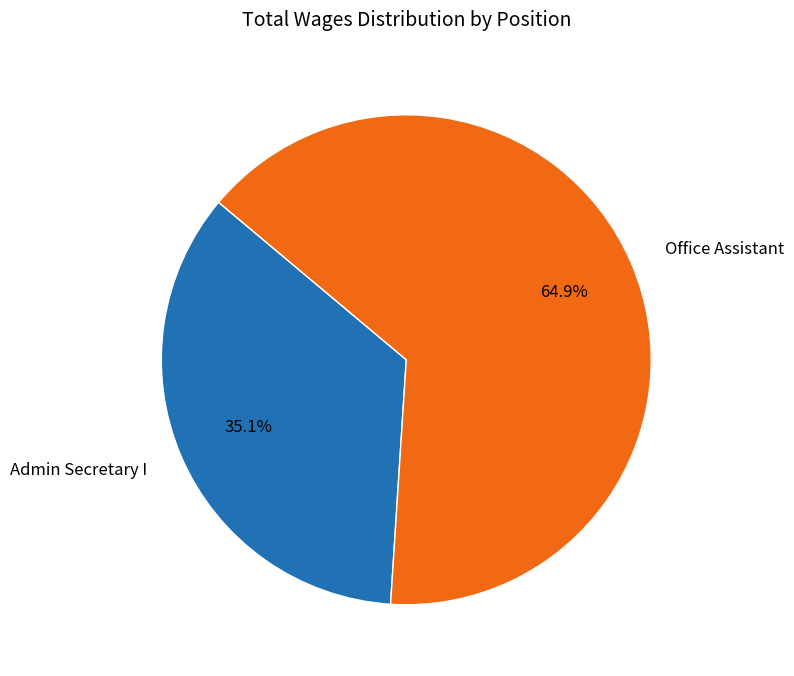

Is the sum of Admin Secretary I and Office Assistant greater than half?

Yes